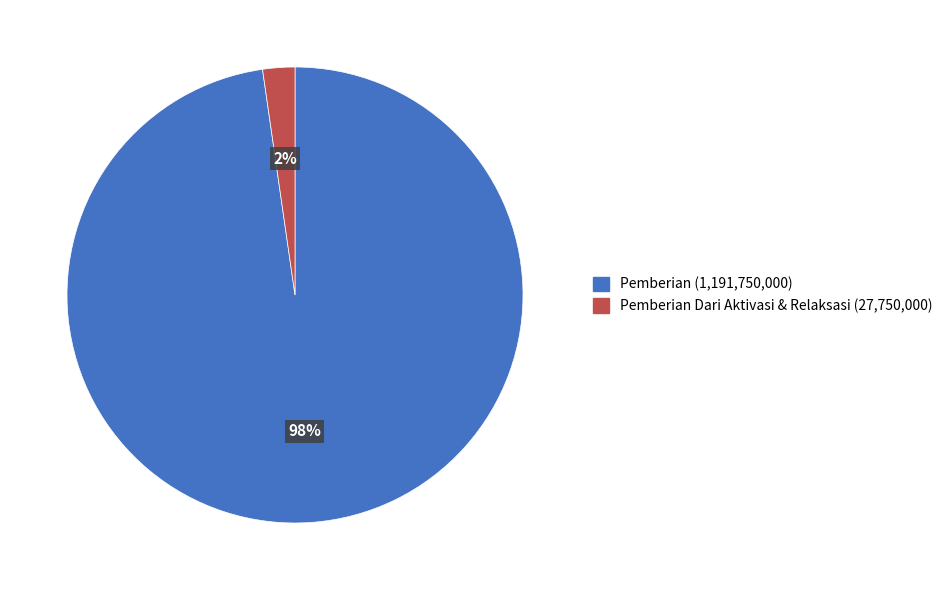

Is there any slice that represents more than half of the pie?

Yes